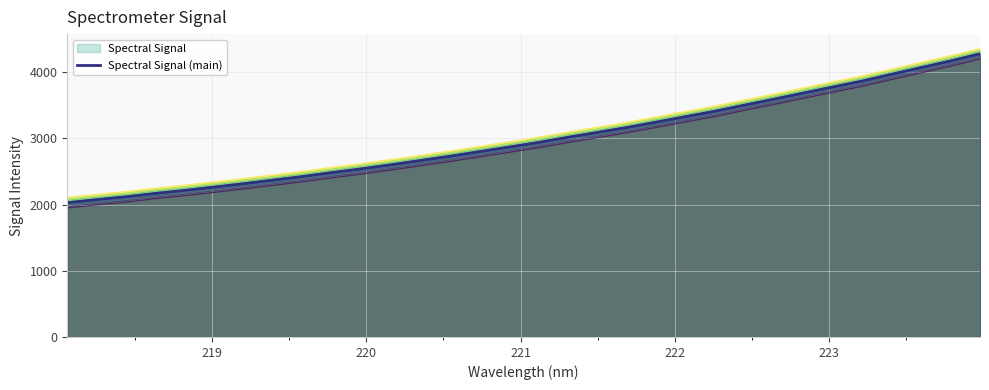

What is the maximum value for Spectral Signal?

4287.5